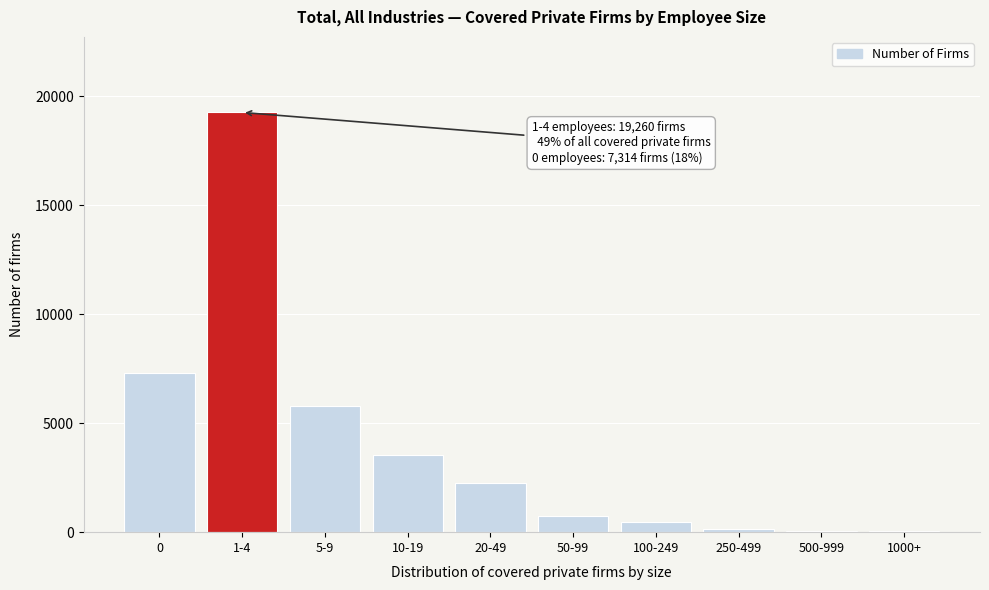

What is the greatest value displayed?

19260